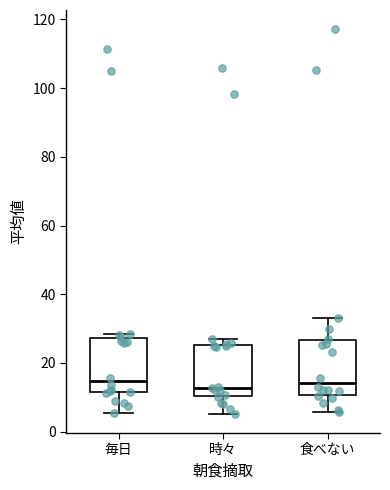

Reading left to right, transcribe this box plot: for each box, give where its median line is, the range the box spans, and where its two whiskers end, as read against the y-axis. The values are not printed on the chart, so give them approximately, as read against the axis.

毎日: median 14, box 12 to 28, whiskers 6 to 28 (just above the box's upper edge)
時々: median 12, box 10 to 26, whiskers 6 to 26 (just above the box's upper edge)
食べない: median 14, box 10 to 26, whiskers 6 to 34